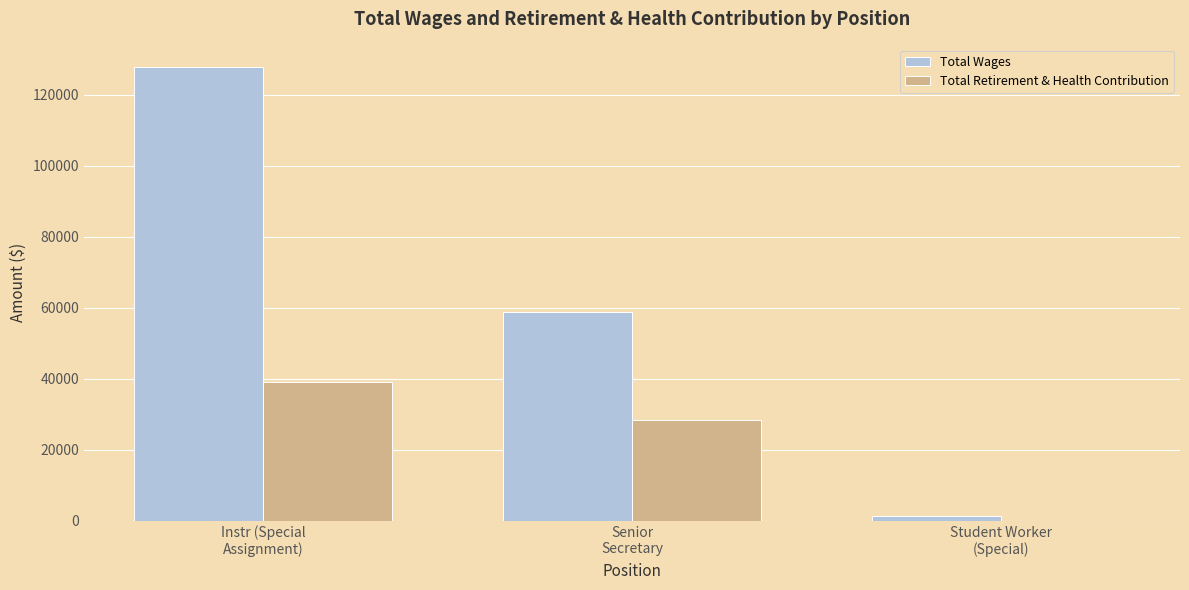

Between Instr (Special
Assignment) and Senior
Secretary, which series saw the biggest shift?

Total Wages